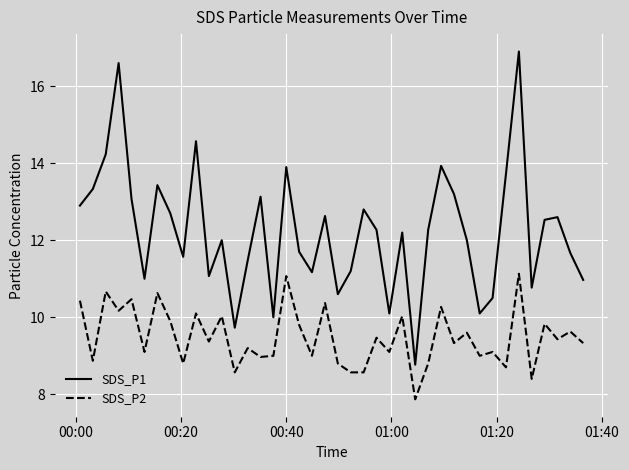

How many lines are shown in the chart?

2